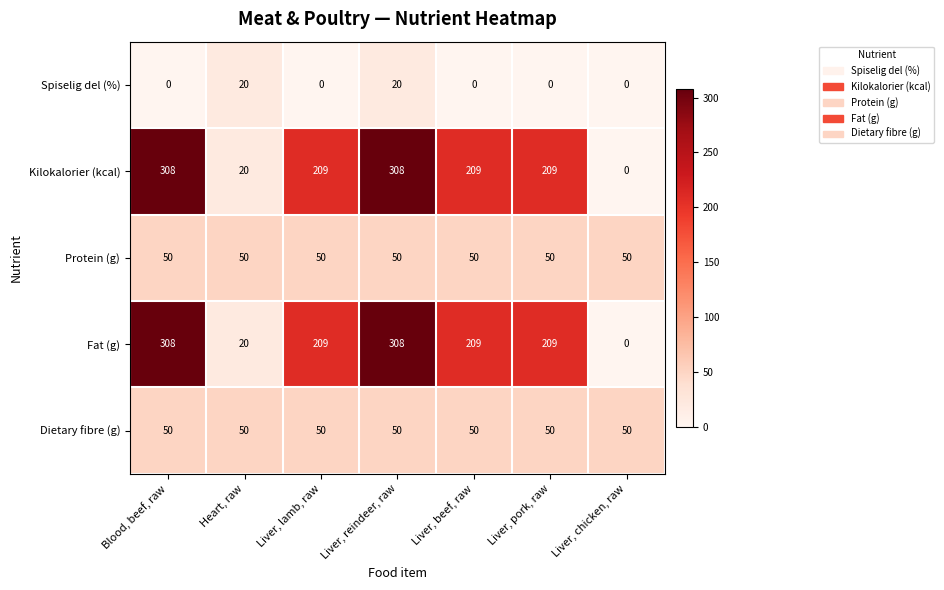

What is the total value across all series at Liver, pork, raw?

518